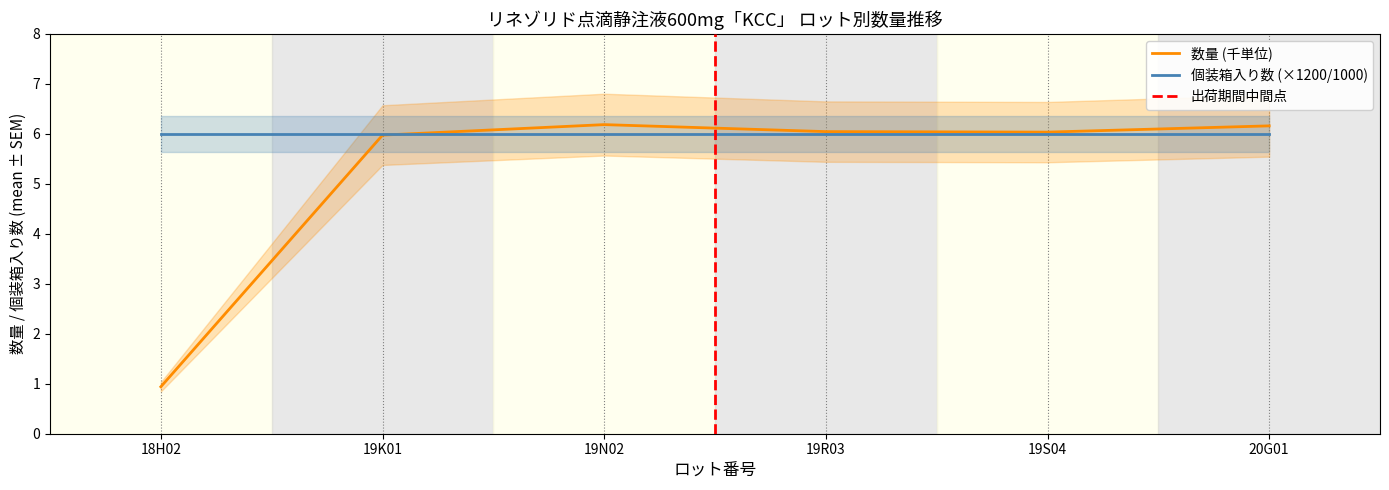

What is the label of the 3rd point from the left?

19N02